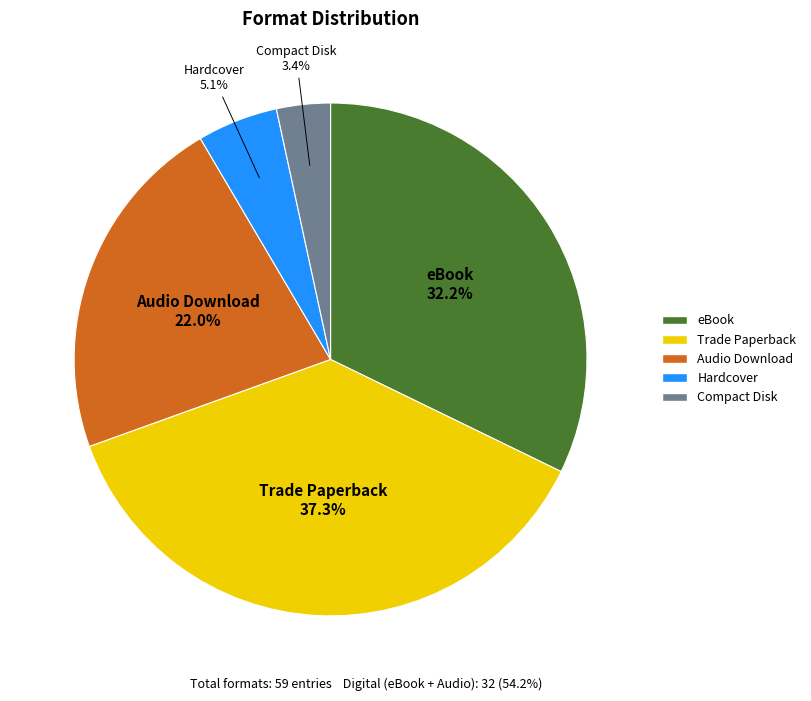

Count the number of slices in the pie.

5